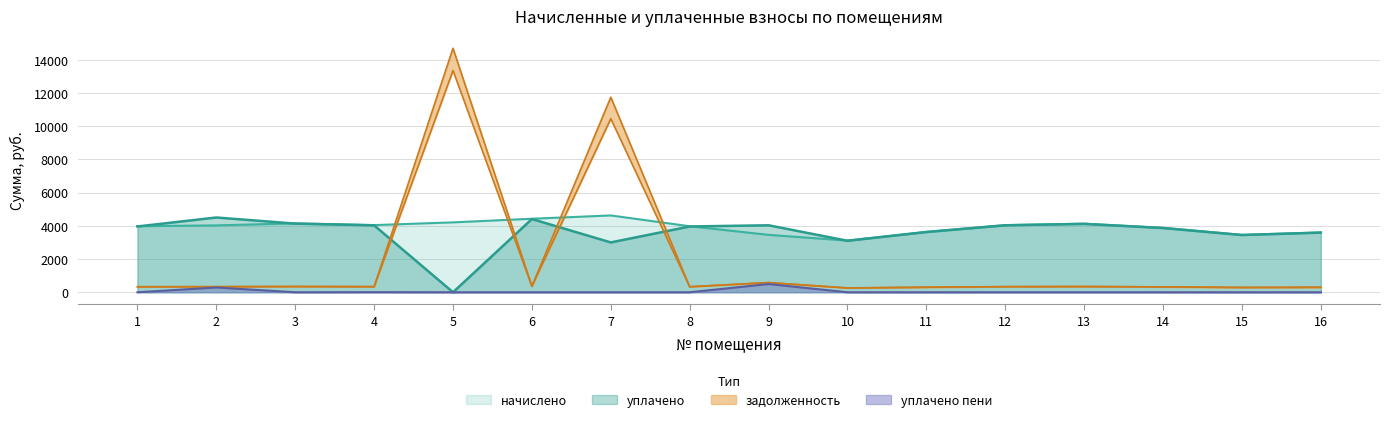

What is the difference between the second highest and second lowest values in the задолженность (нач.) series?

10160.6